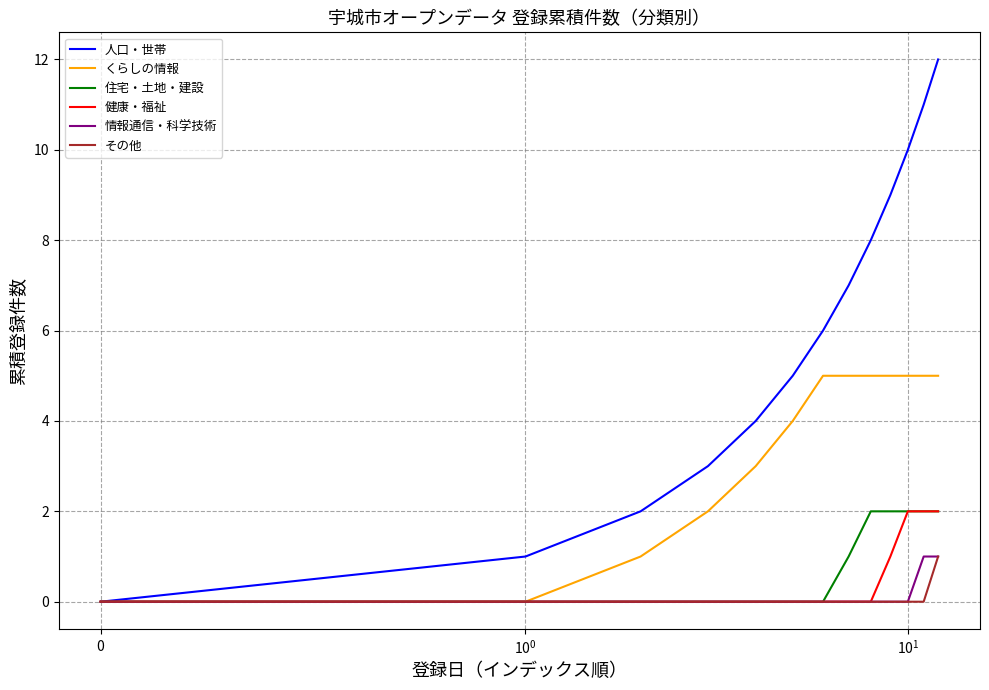

Reading right to left, list all the values displayed in this chart.

人口・世帯: 12	11	10	9	8	7	6	5	4	3	2	1	0
くらしの情報: 5	5	5	5	5	5	5	4	3	2	1	0	0
住宅・土地・建設: 2	2	2	2	2	1	0	0	0	0	0	0	0
健康・福祉: 2	2	2	1	0	0	0	0	0	0	0	0	0
情報通信・科学技術: 1	1	0	0	0	0	0	0	0	0	0	0	0
その他: 1	0	0	0	0	0	0	0	0	0	0	0	0